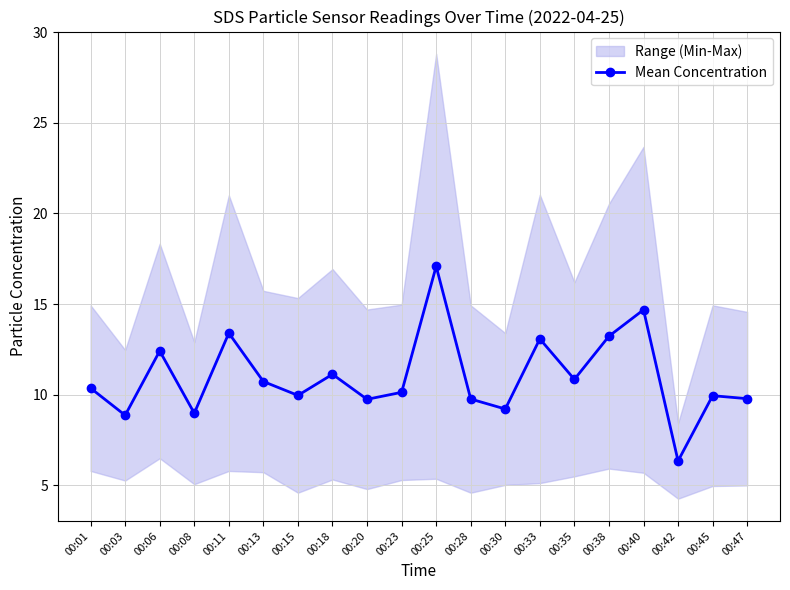

Between 00:33 and 00:38, which is larger?

00:38